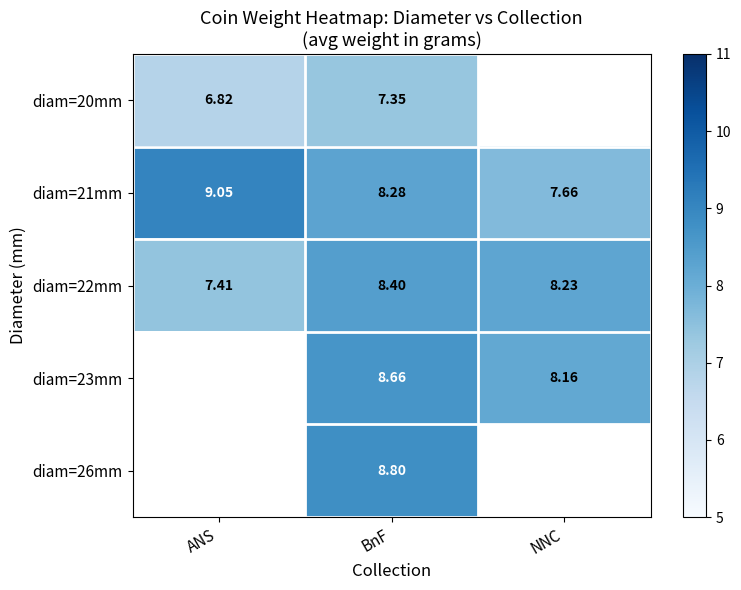

Where is diam=21mm nearest to the value 8?

BnF